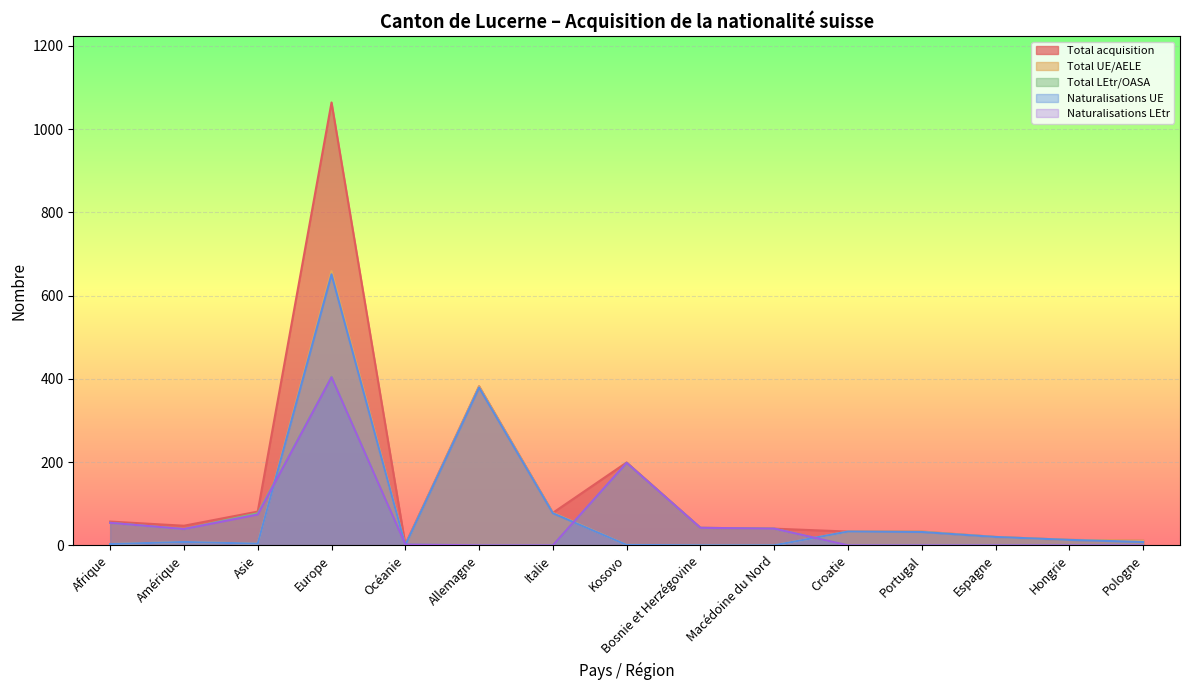

Where is the first local minimum for Total acquisition?

Amérique